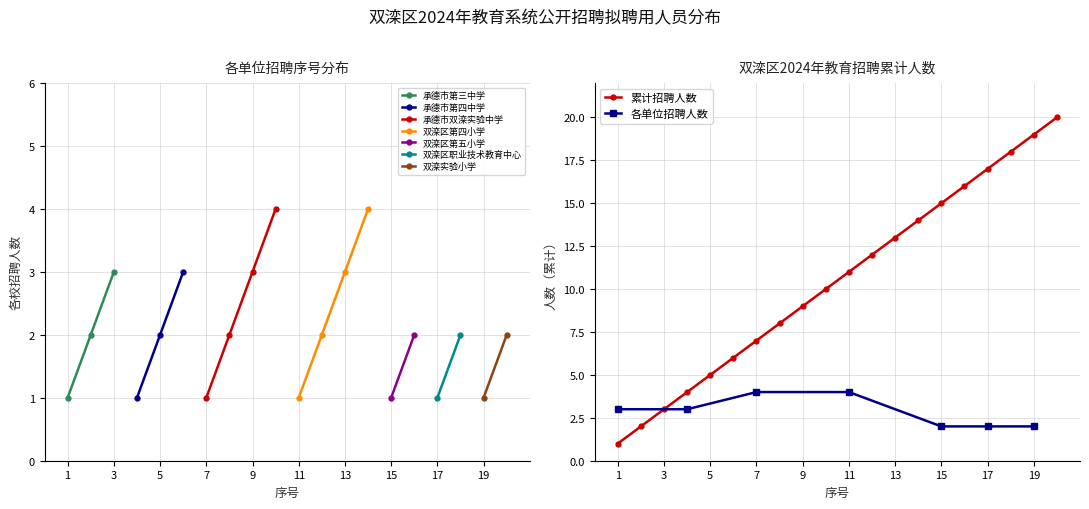

Reading left to right, what are all the values shown in this chart?

1=1	2=2	3=3	4=4	5=5	6=6	7=7	8=8	9=9	10=10	11=11	12=12	13=13	14=14	15=15	16=16	17=17	18=18	19=19	20=20